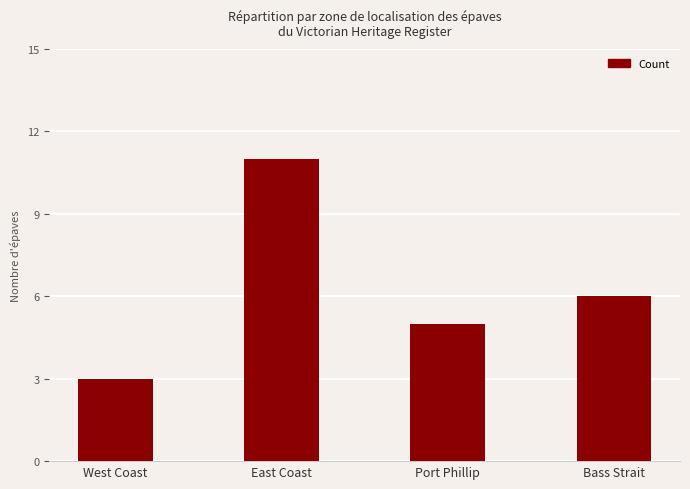

True or false: the data shows 11 at East Coast.

True